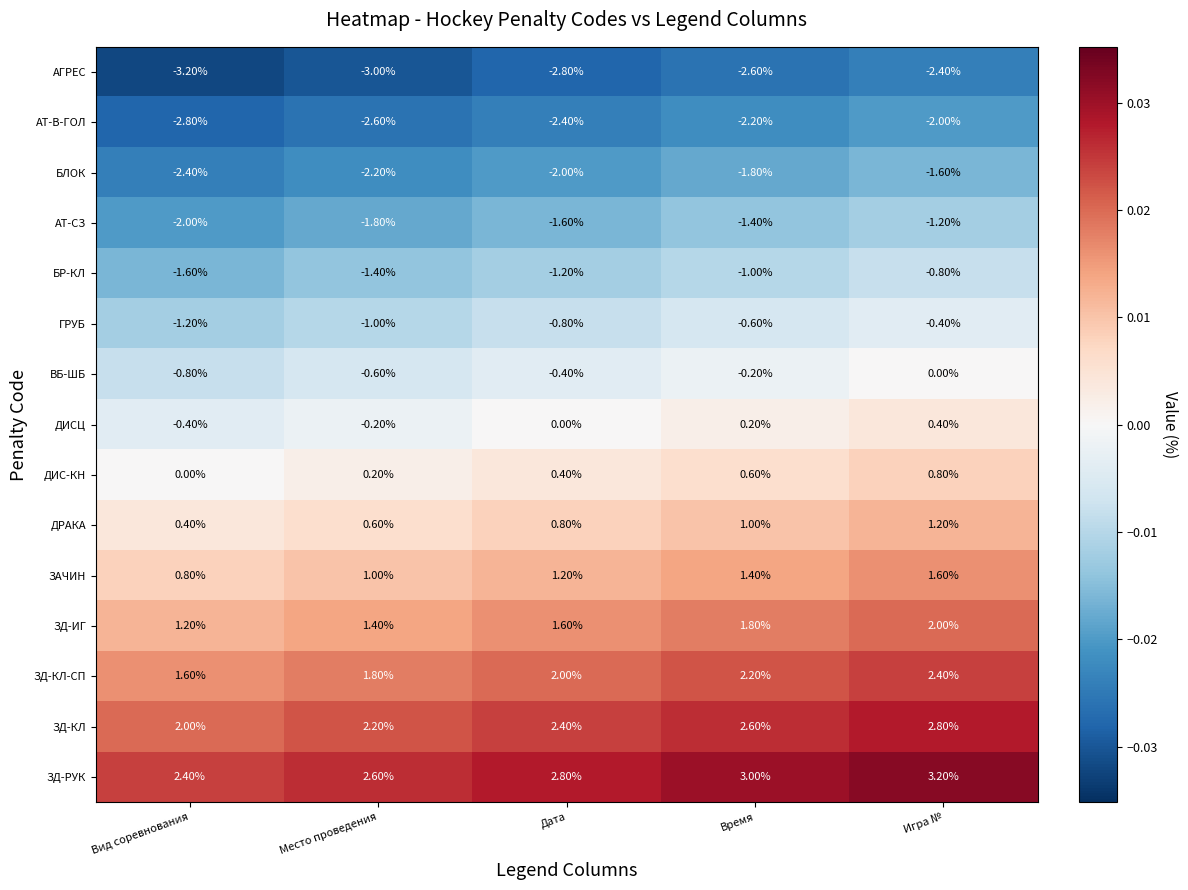

What is the difference between the highest and lowest values at Время?

5.6